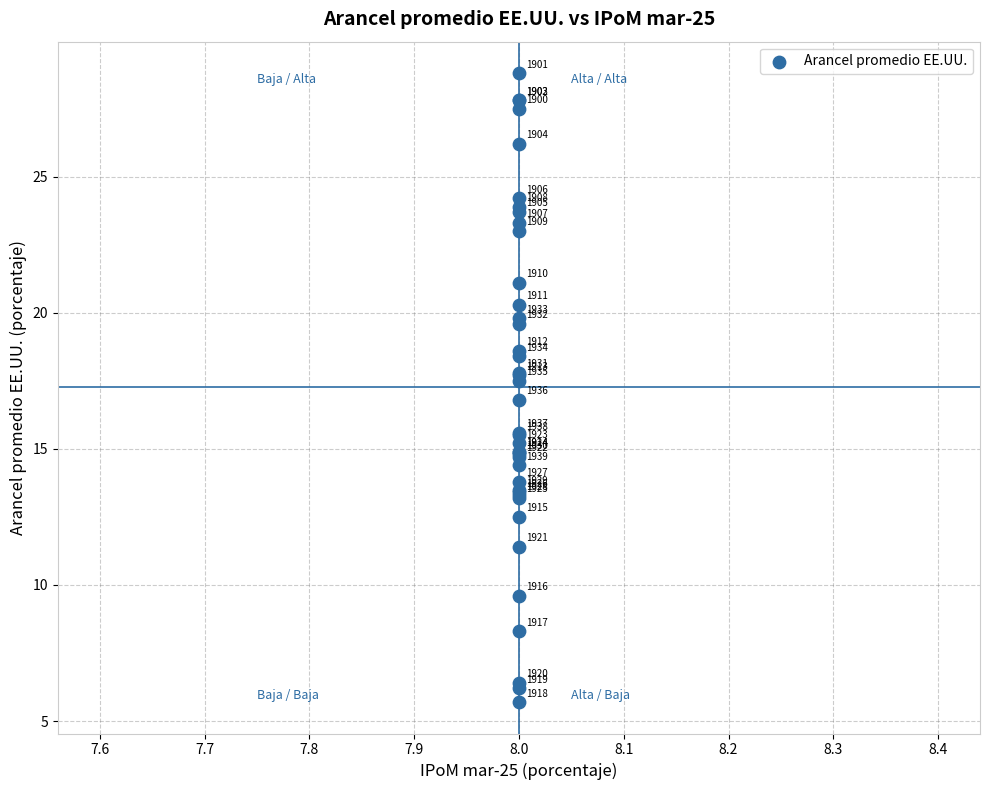

What Y value in the scatter plot is closest to 17?

16.8